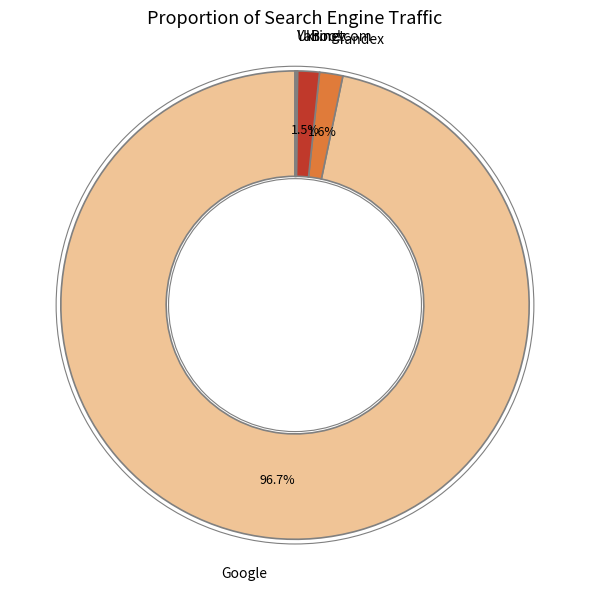

Is there any slice that represents more than half of the pie?

Yes